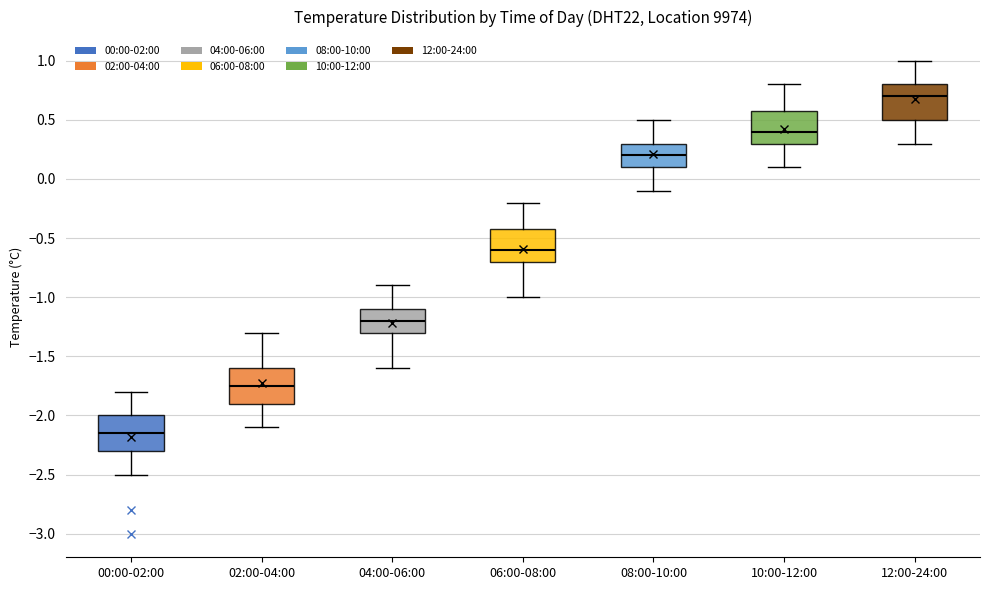

Where is the upper edge of the box for 02:00-04:00 on the y-axis? The values are not printed on the chart, so give them approximately, as read against the axis.

-1.60